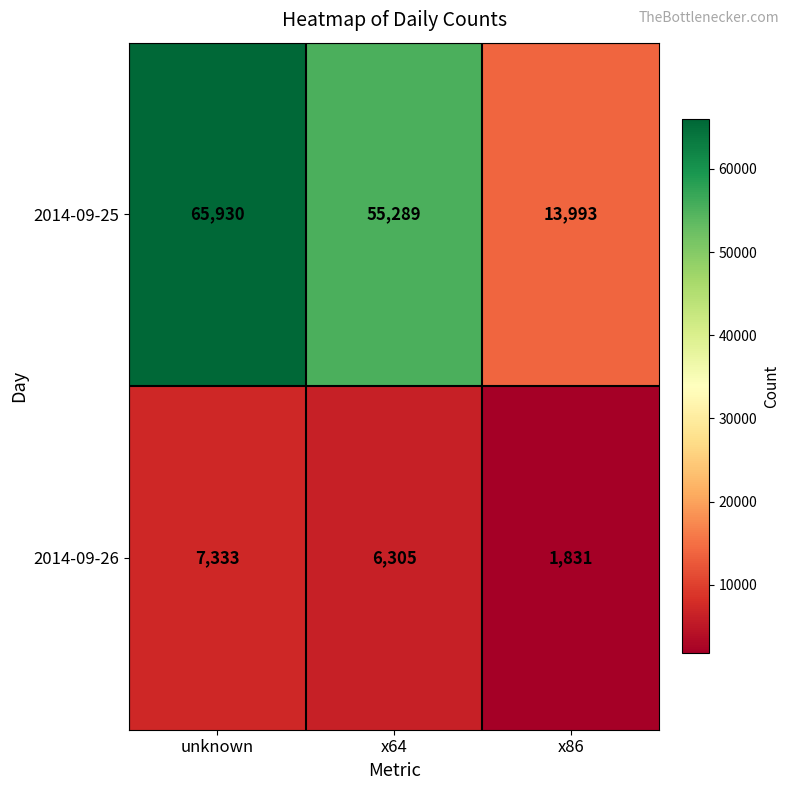

Rank the series at x64 from lowest to highest value.

2014-09-26, 2014-09-25